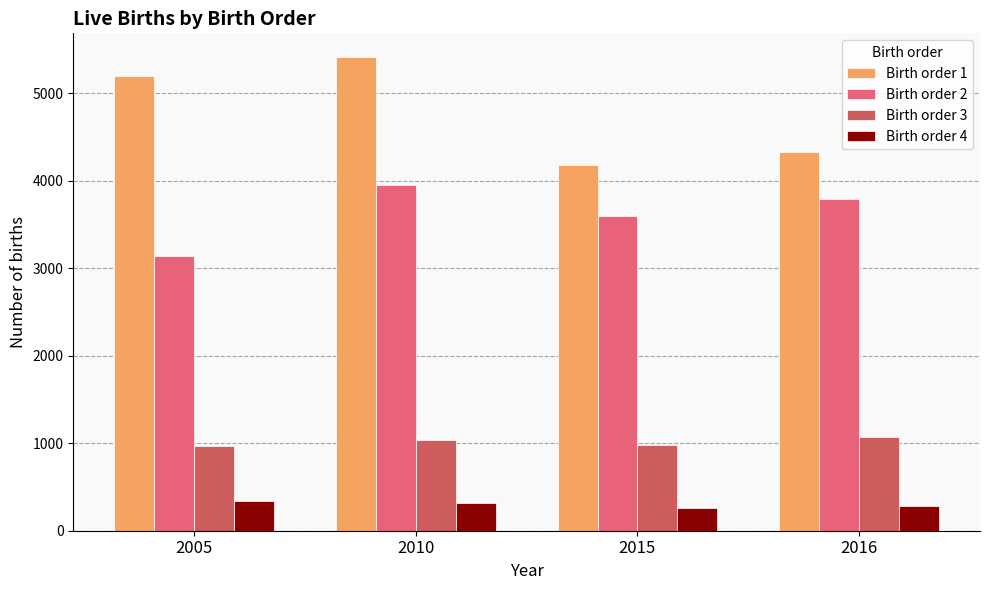

Is it true that Birth order 1 equals 9246 at 2010?

False